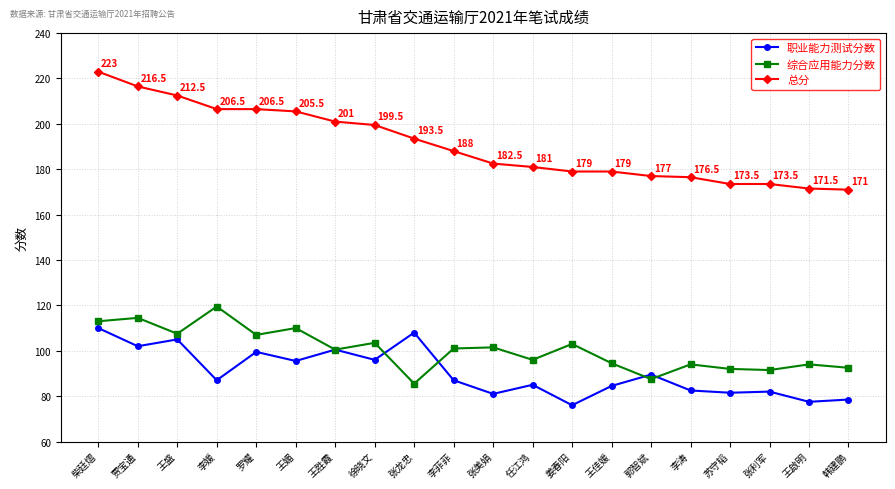

How many distinct data groups are displayed?

3